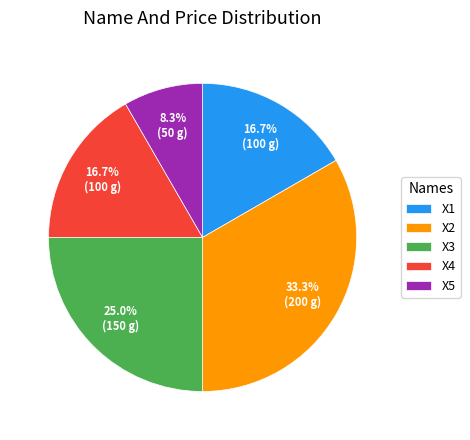

The X5 slice represents 8% of the pie. True or false?

True